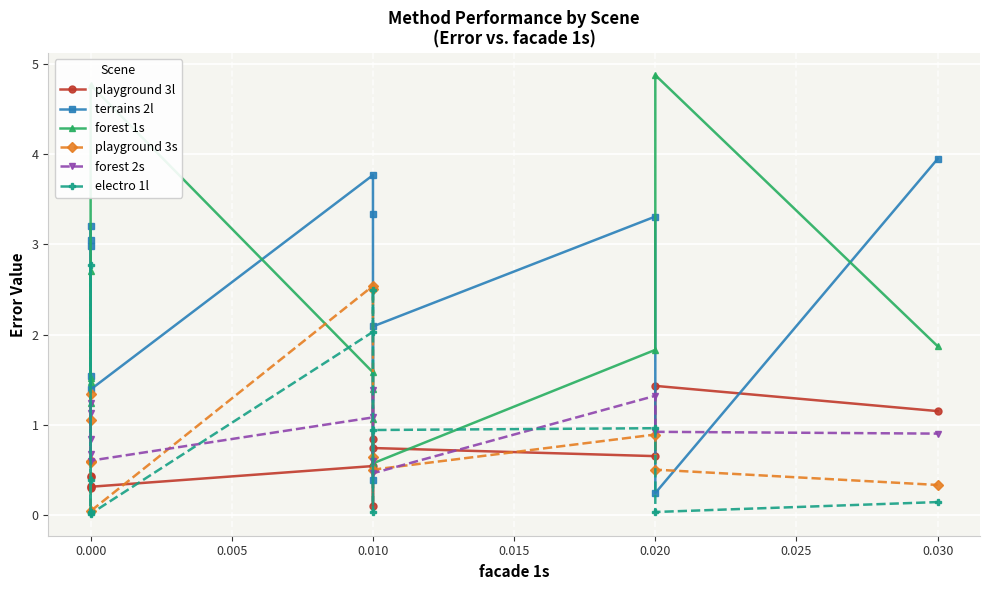

What is the highest value of the playground 3s series?

2.5